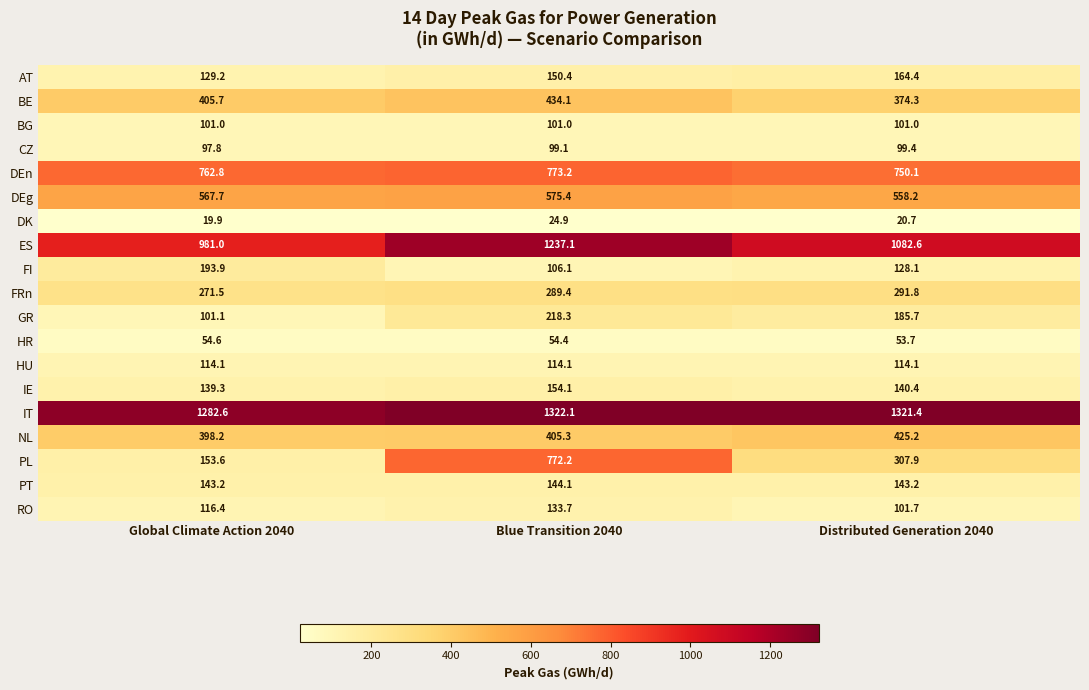

What is the difference between the FI values at Global Climate Action 2040 and Blue Transition 2040?

87.8